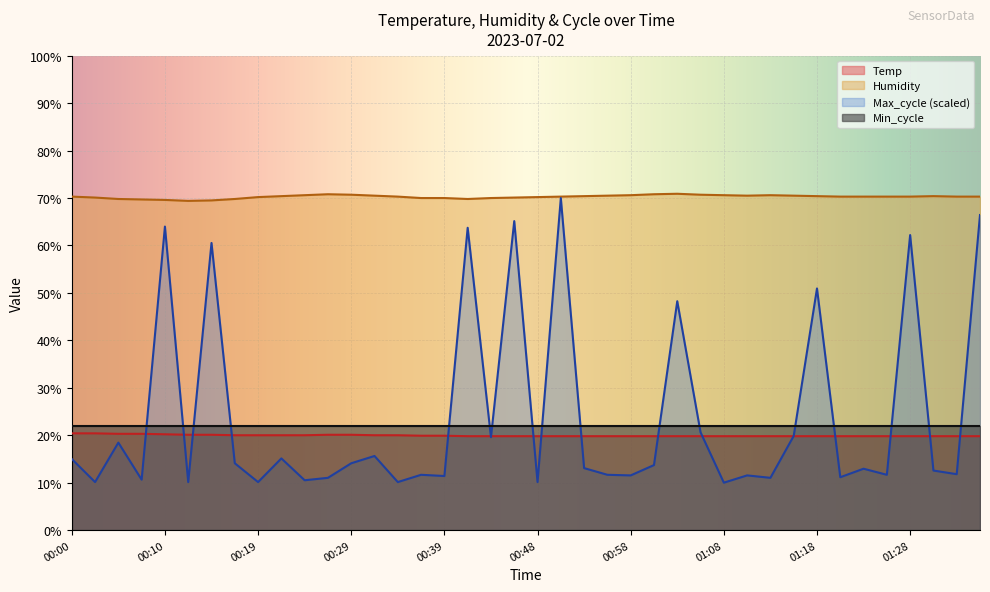

Between 01:26 and 01:35, which is larger?

01:26